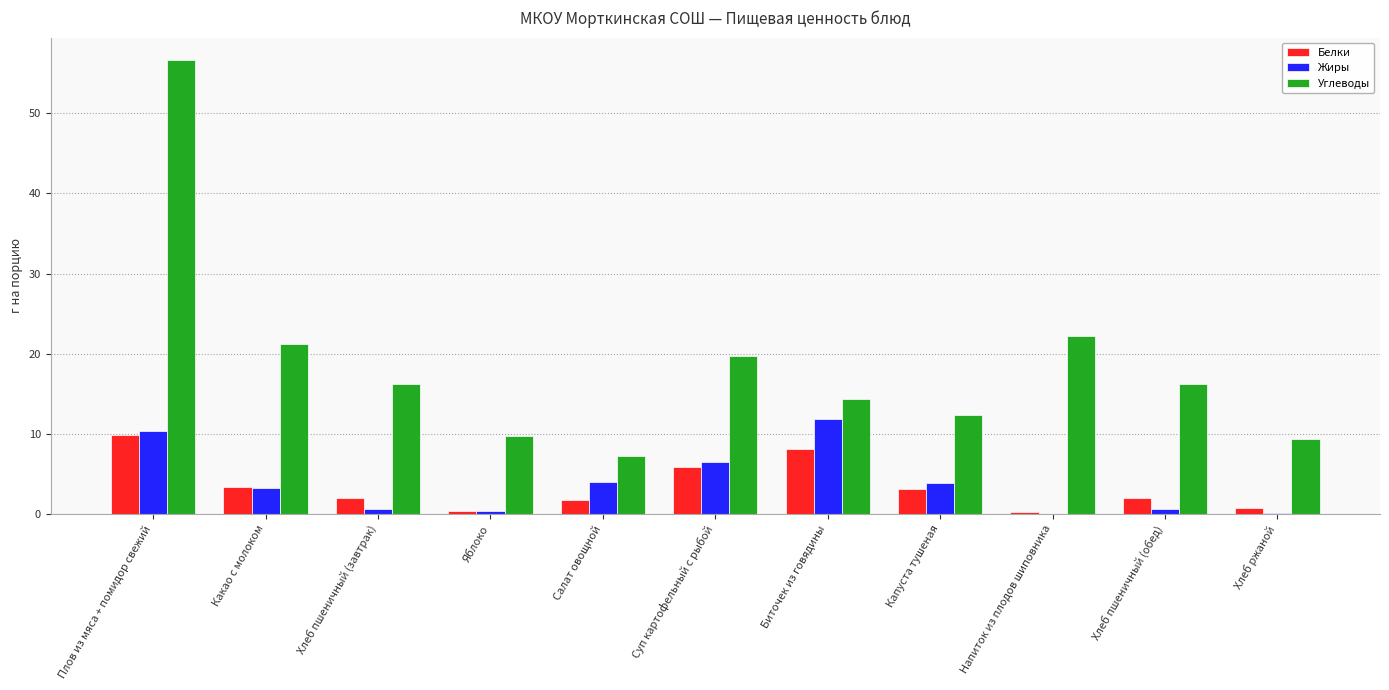

Does the chart contain stacked bars?

No